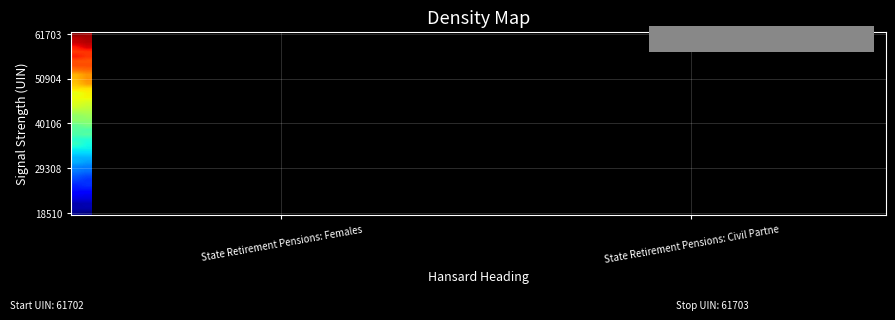

At how many categories does at least one series exceed 53561?

2